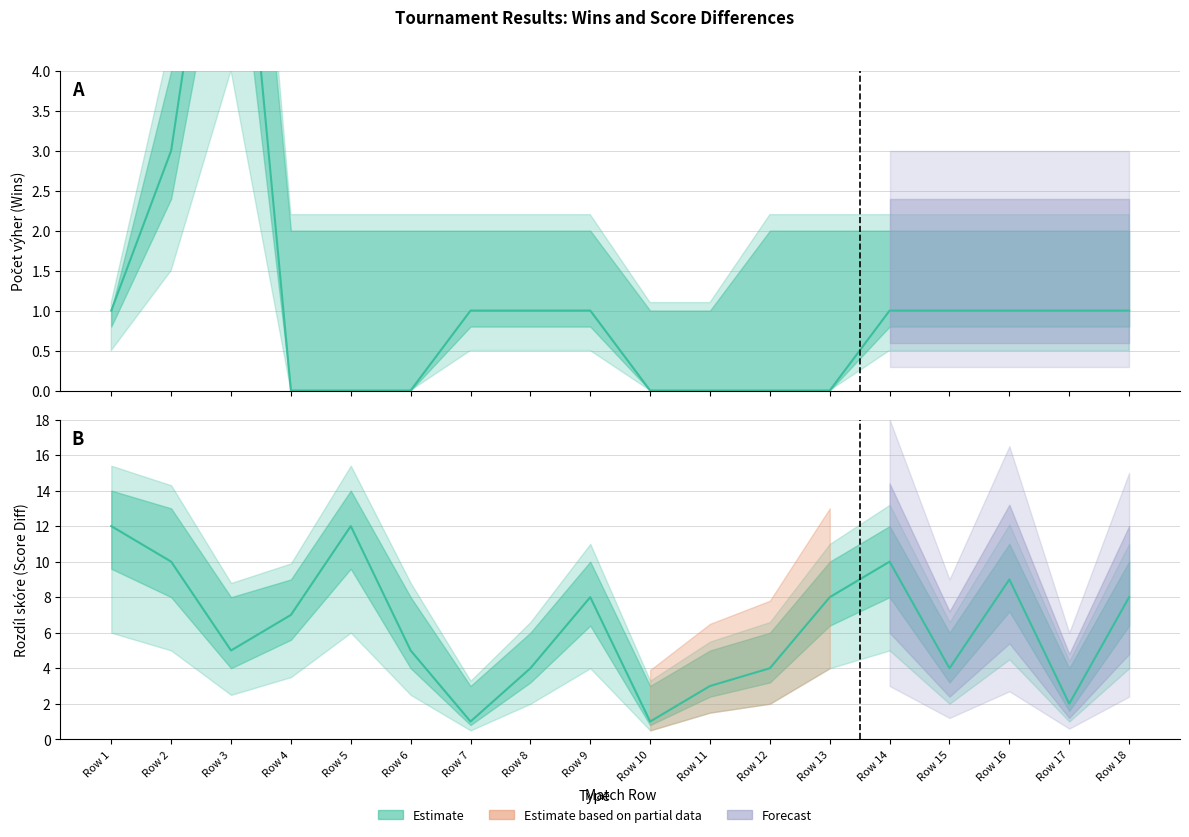

The Rozdíl skóre series shows 18 at Row 2. True or false?

False